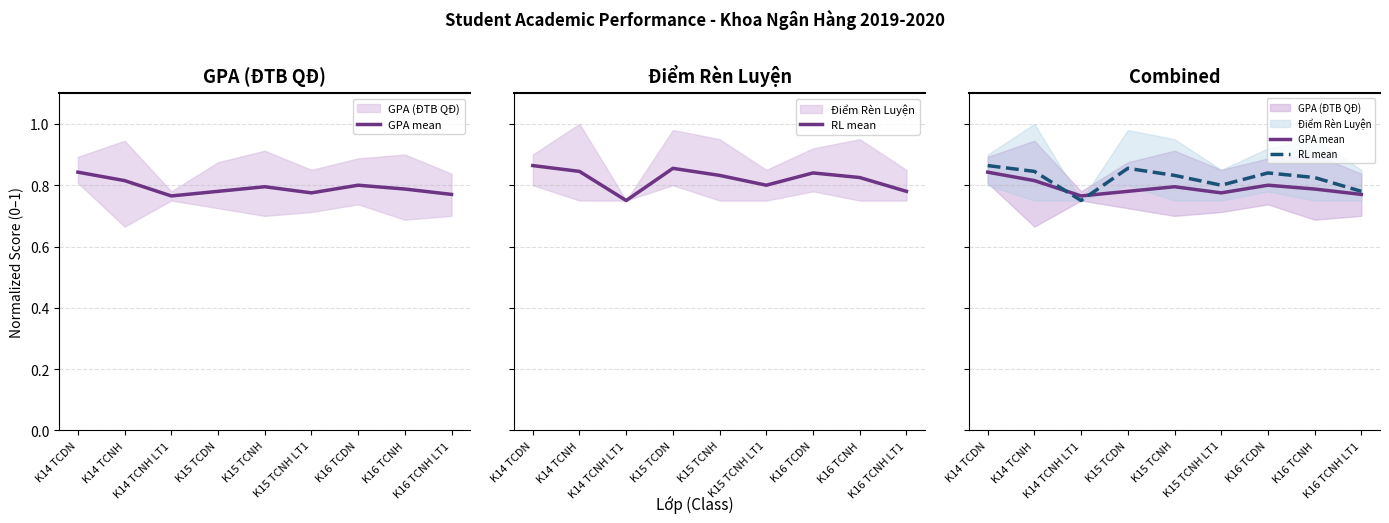

Rank the categories by GPA mean value from highest to lowest.

K14 TCDN, K14 TCNH, K16 TCDN, K15 TCNH, K16 TCNH, K15 TCDN, K15 TCNH LT1, K16 TCNH LT1, K14 TCNH LT1